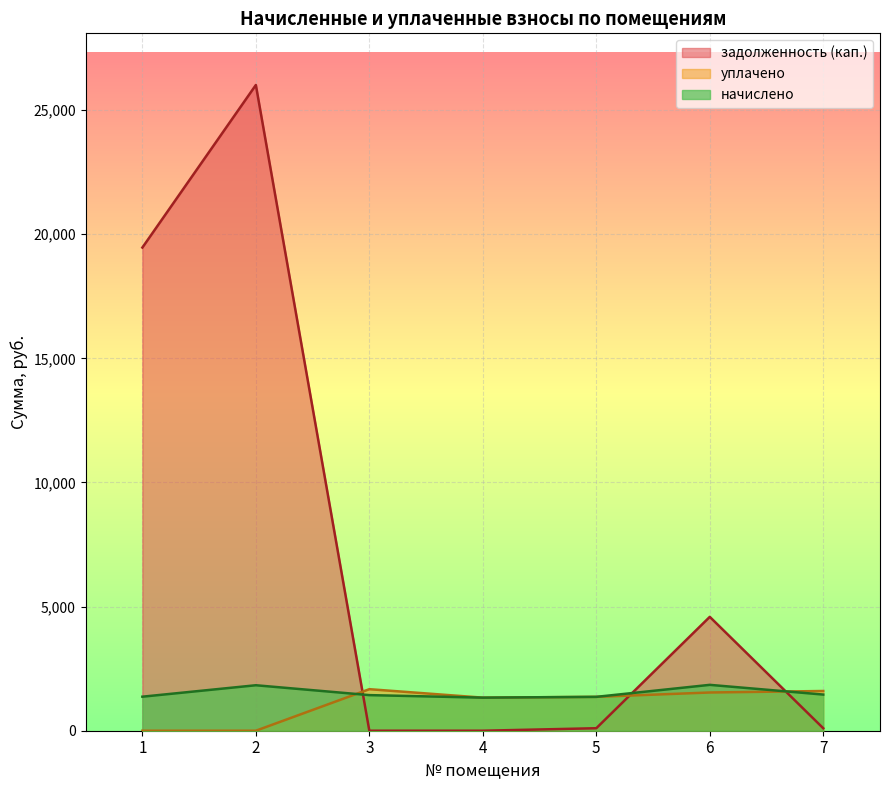

Is the value of начислено at 6 greater than the value of задолженность (кап.) at 3?

Yes